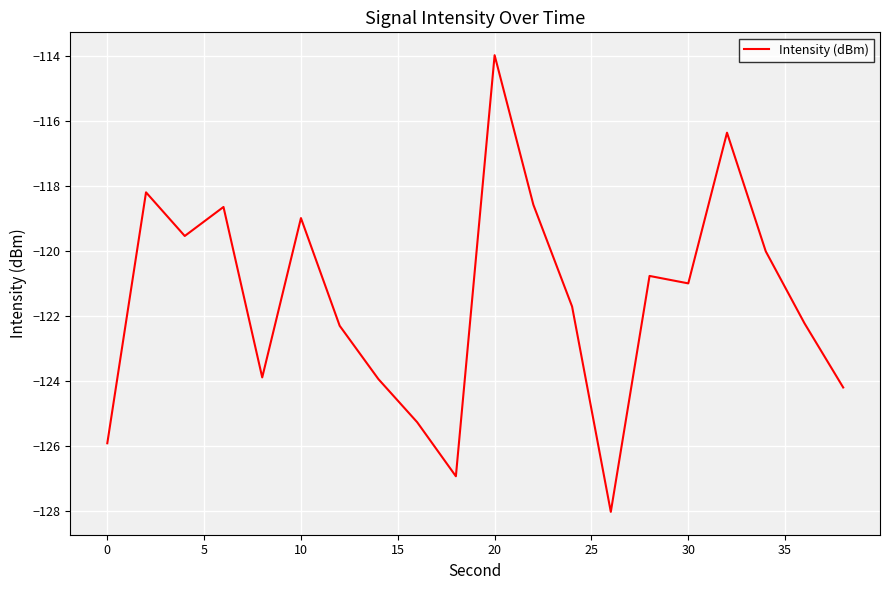

True or false: there are more than 0 points higher than both neighbors.

True